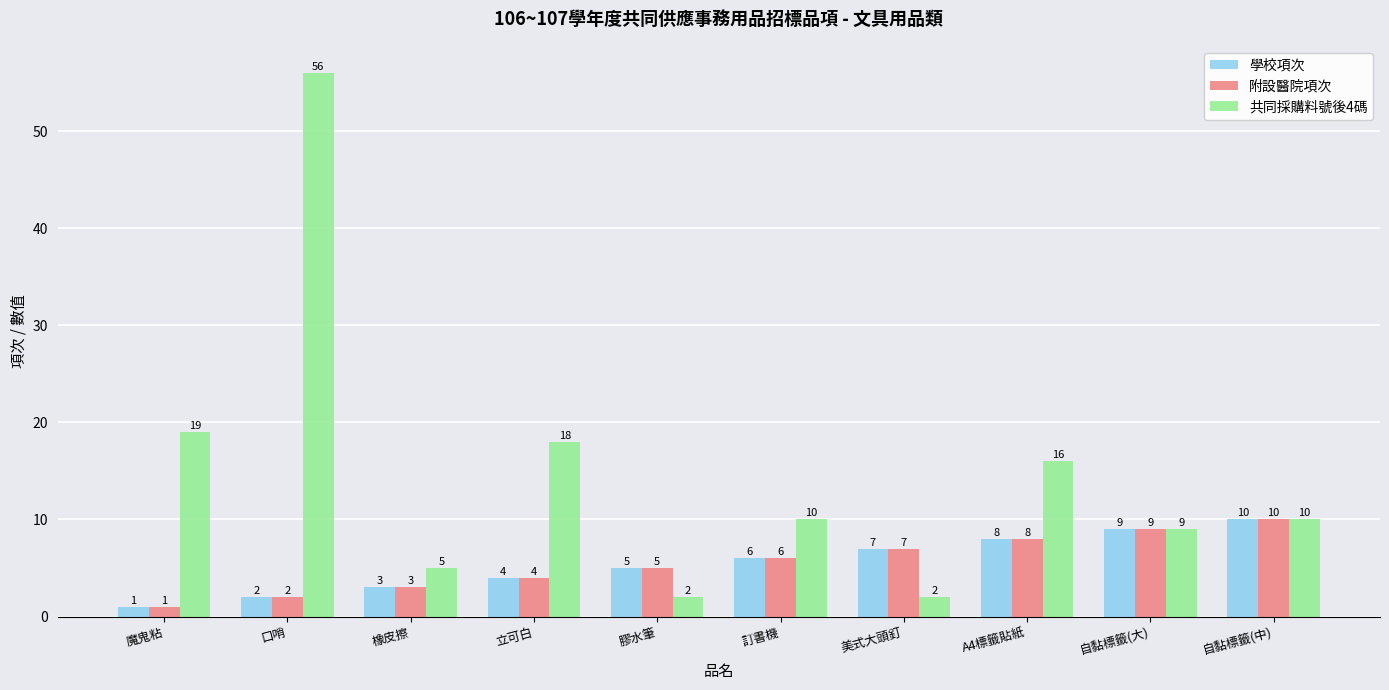

Read the 共同採購料號後4碼 value at 立可白, to the nearest 10.

20